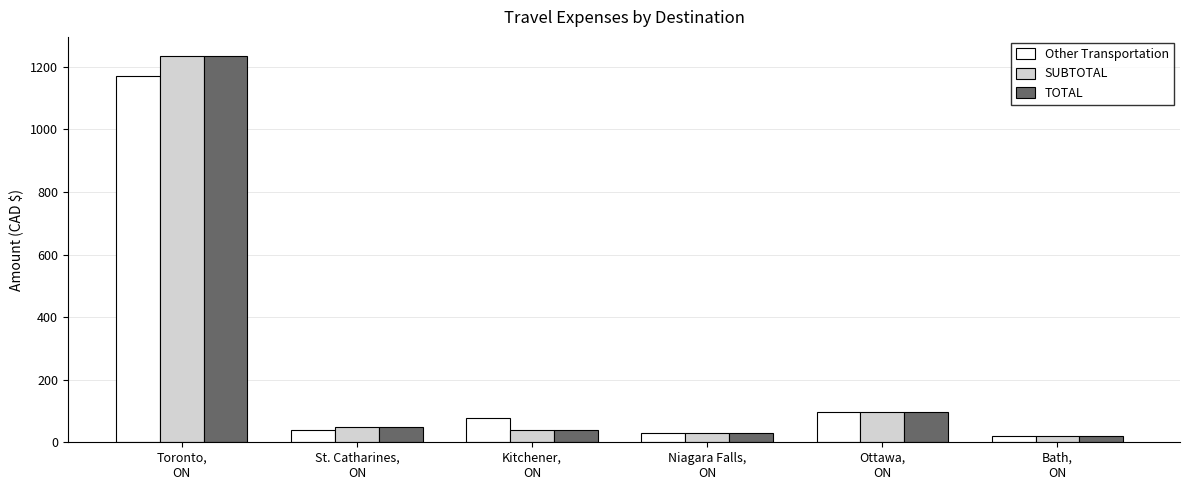

What is the sum of all SUBTOTAL values?

1468.8